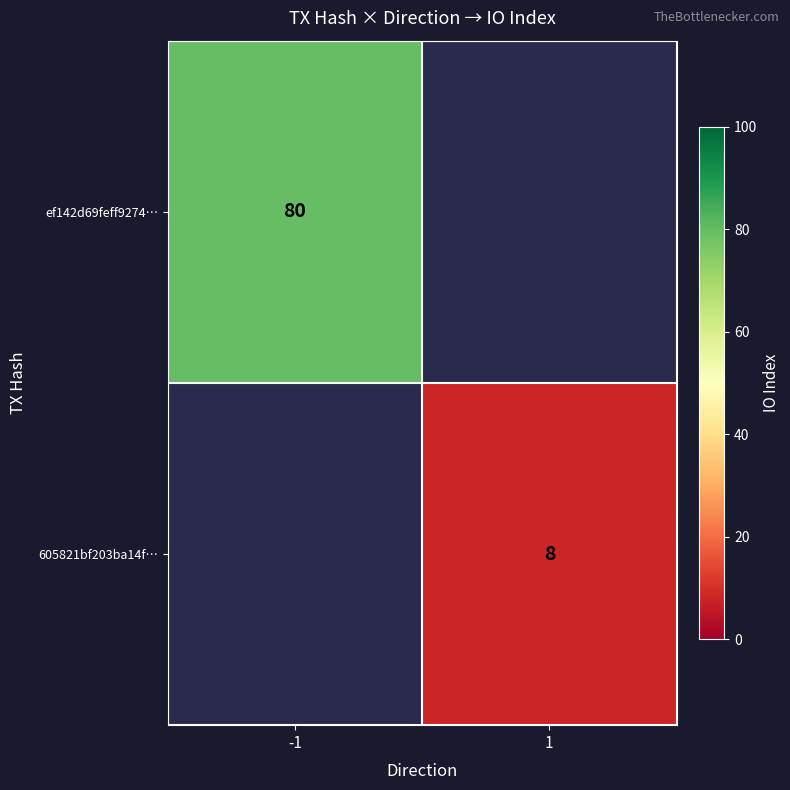

Which label corresponds to the smallest value in the chart?

1